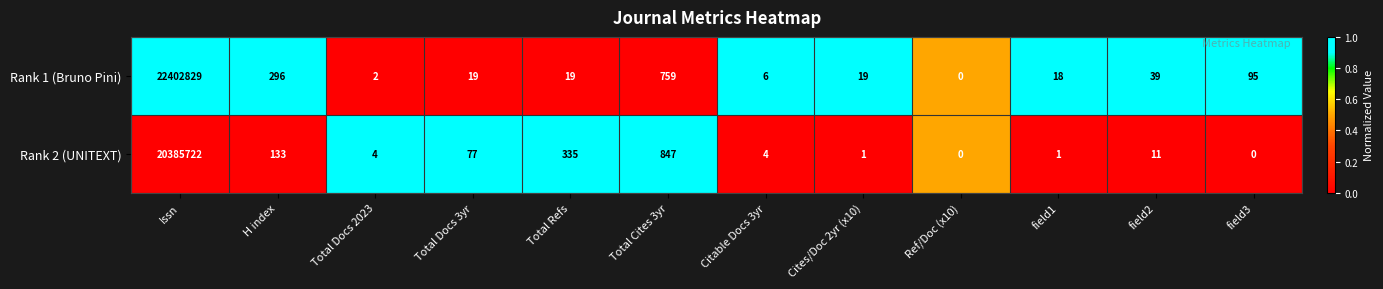

How many series are shown in this chart?

2